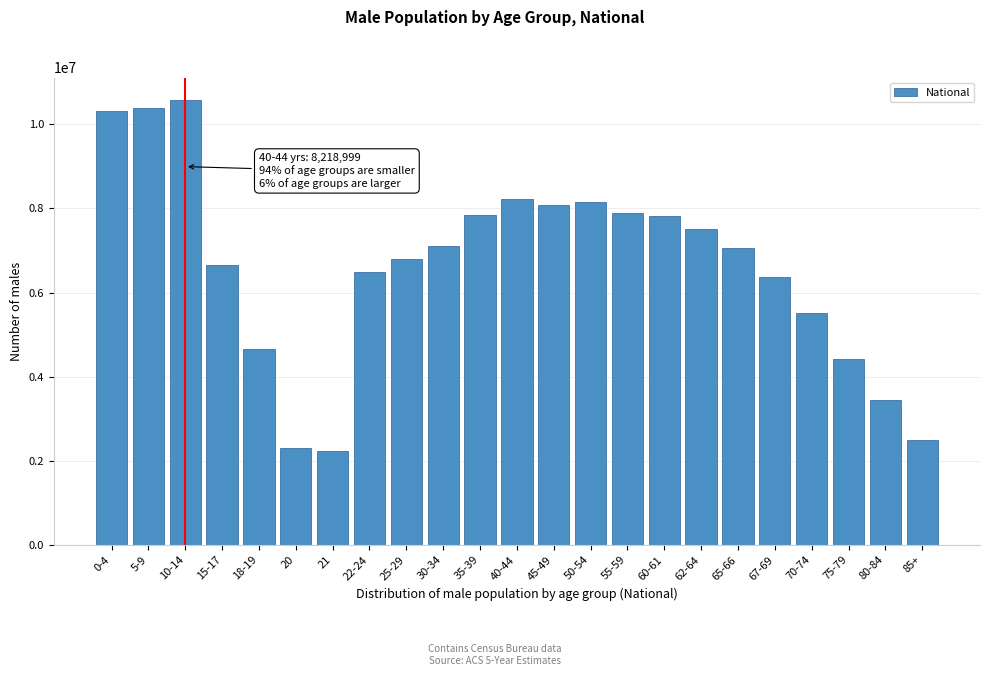

What is the label of the 16th bar from the right?

22-24